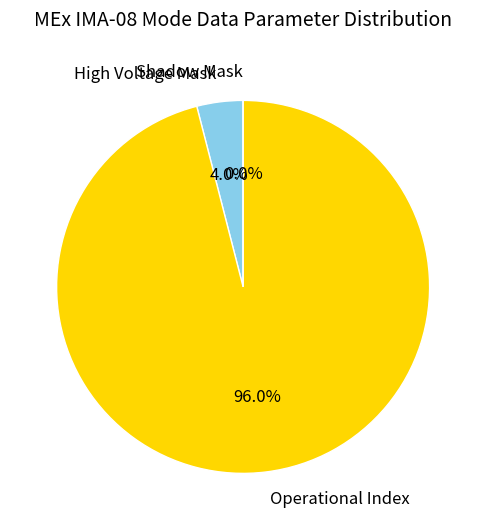

Is it true that Operational Index is 96% of the pie?

True